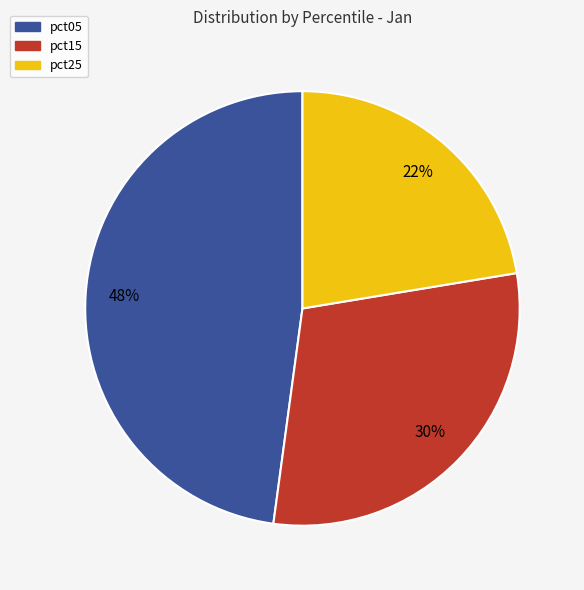

What percentage is the pct05 slice, to the nearest percent?

48%